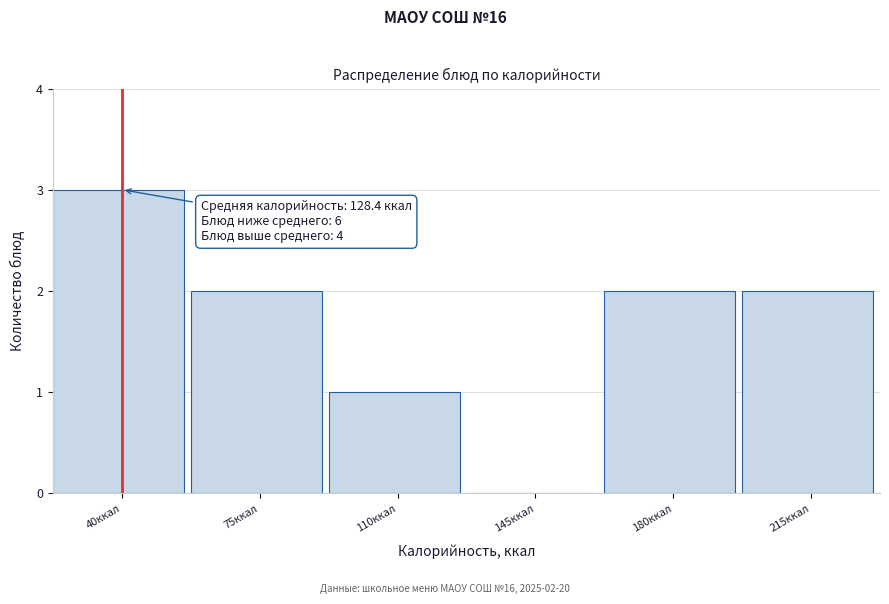

Reading left to right, list all the values displayed in this chart.

40ккал=3	75ккал=2	110ккал=1	145ккал=0	180ккал=2	215ккал=2